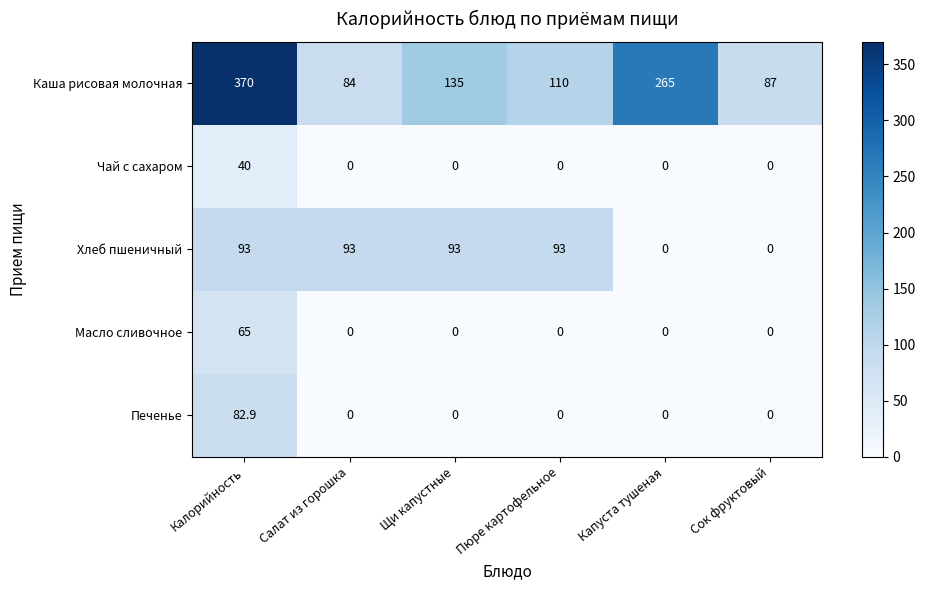

List the series in order of their peak value, lowest first.

Чай с сахаром, Масло сливочное, Печенье, Хлеб пшеничный, Каша рисовая молочная